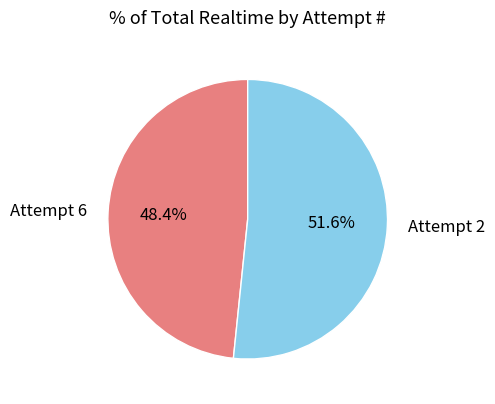

What portion of the pie excludes Attempt 6?

51.6%